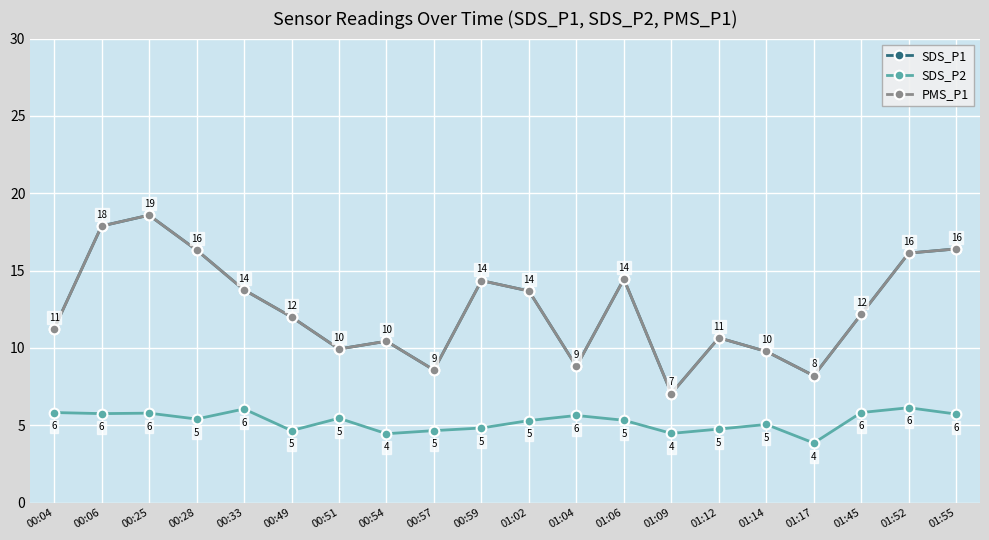

At how many categories does at least one series exceed 10?

14